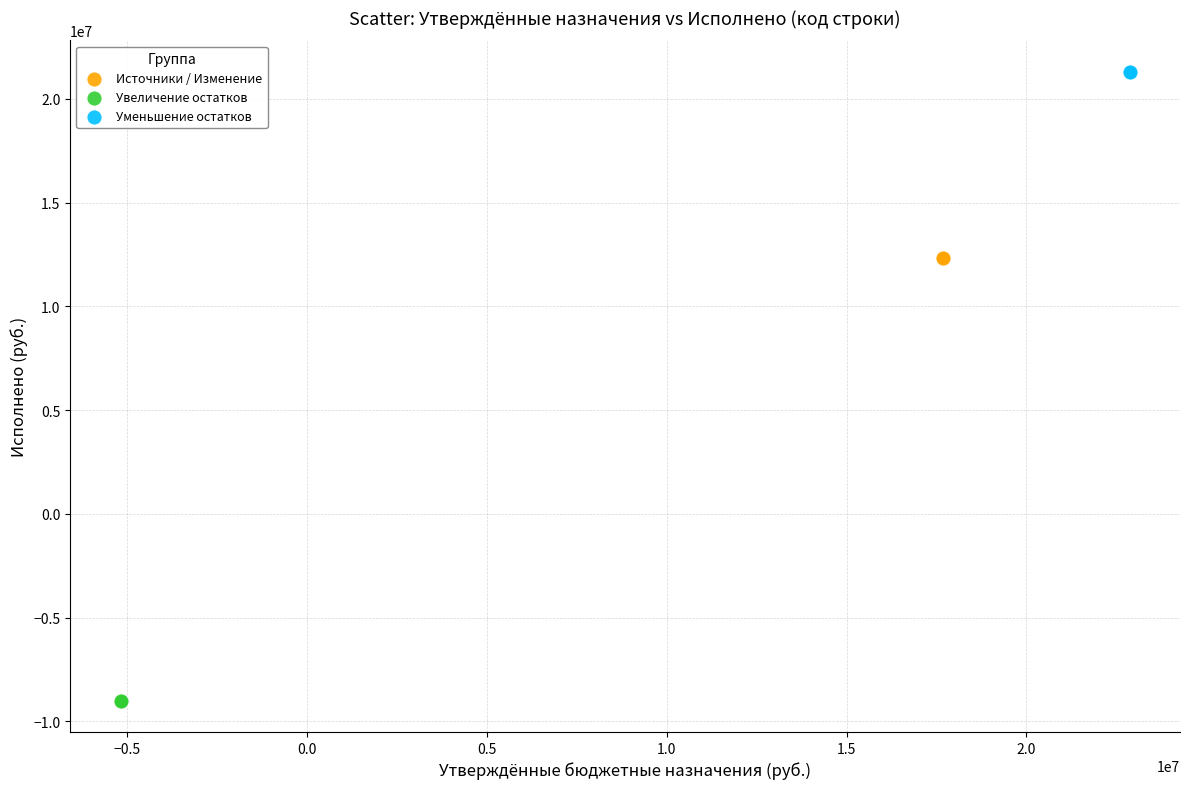

Which series reaches the minimum Y coordinate?

Увеличение остатков